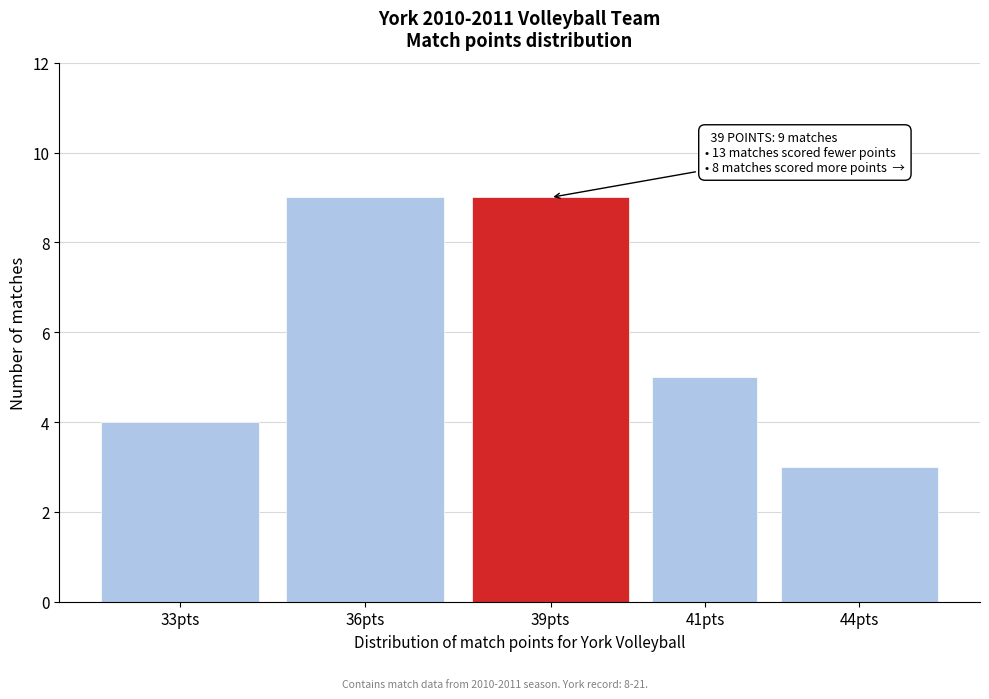

Reading right to left, transcribe all the data shown in this chart.

44pts=3	41pts=5	39pts=9	36pts=9	33pts=4